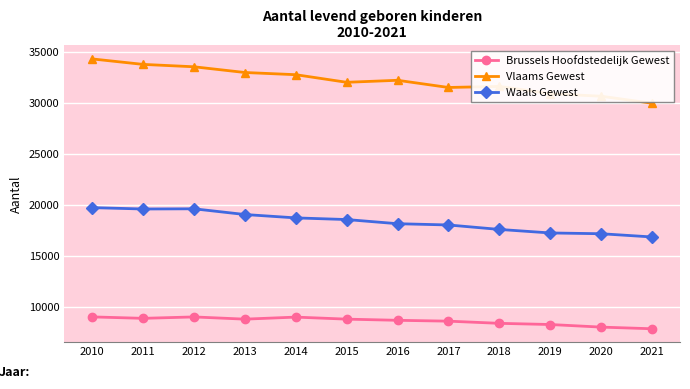

What is the spread (max minus min) of values at 2020?

22575